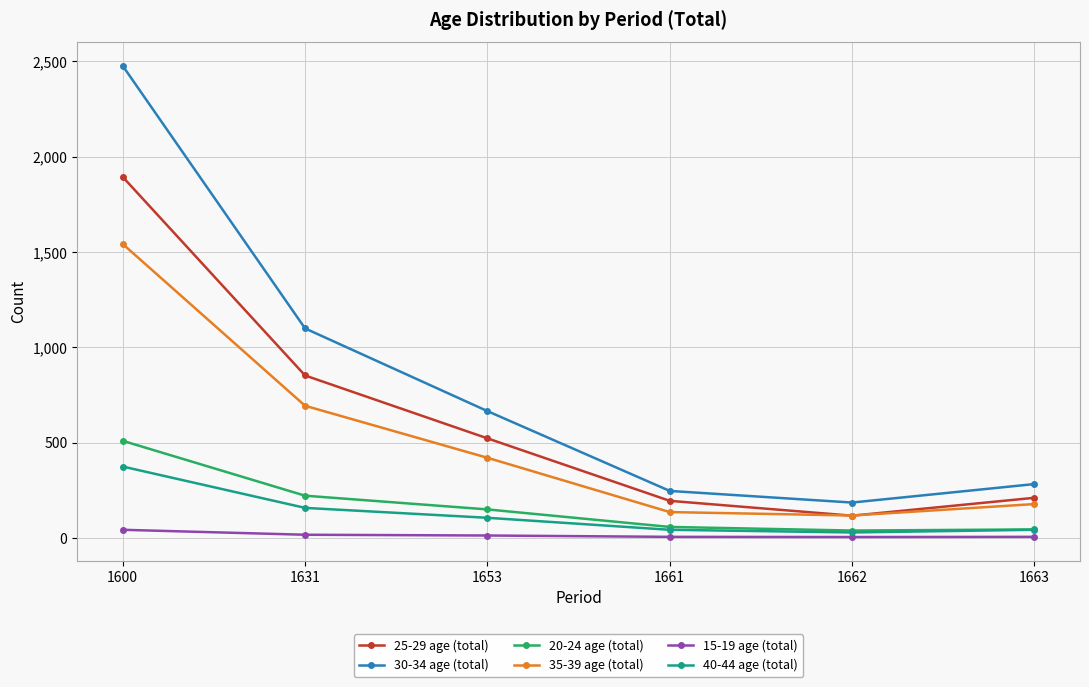

How many distinct data groups are displayed?

6